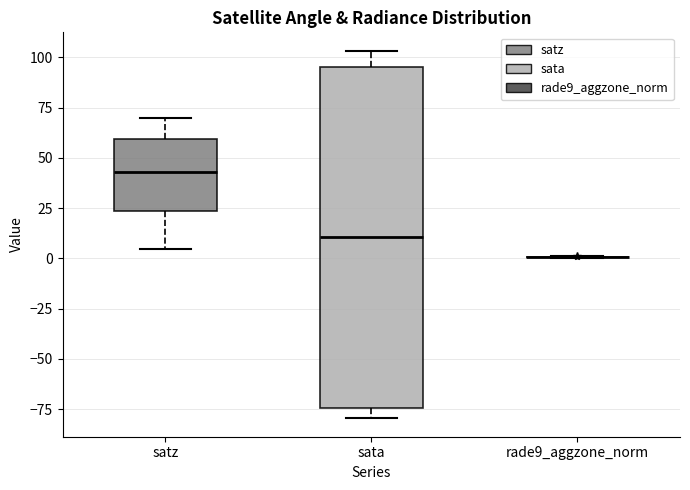

Which box is the tallest, from its lower edge to its upper edge?

sata